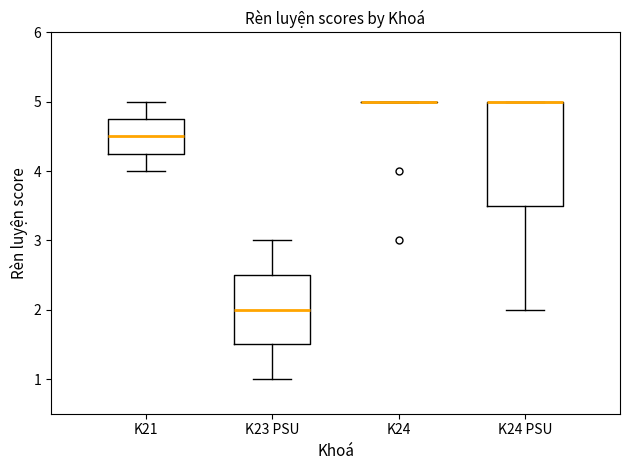

Reading left to right, read every box against the y-axis: the position of its median line, the range the box covers, and the ends of its whiskers. The values are not printed on the chart, so give them approximately, as read against the axis.

K21: median 4.5, box 4.3 to 4.8, whiskers 4.0 to 5.0
K23 PSU: median 2.0, box 1.5 to 2.5, whiskers 1.0 to 3.0
K24: box collapsed to a line at 5.0, whiskers 5.0 to 5.0
K24 PSU: median 5.0 (drawn on the box's upper edge), box 3.5 to 5.0, whiskers 2.0 to 5.0